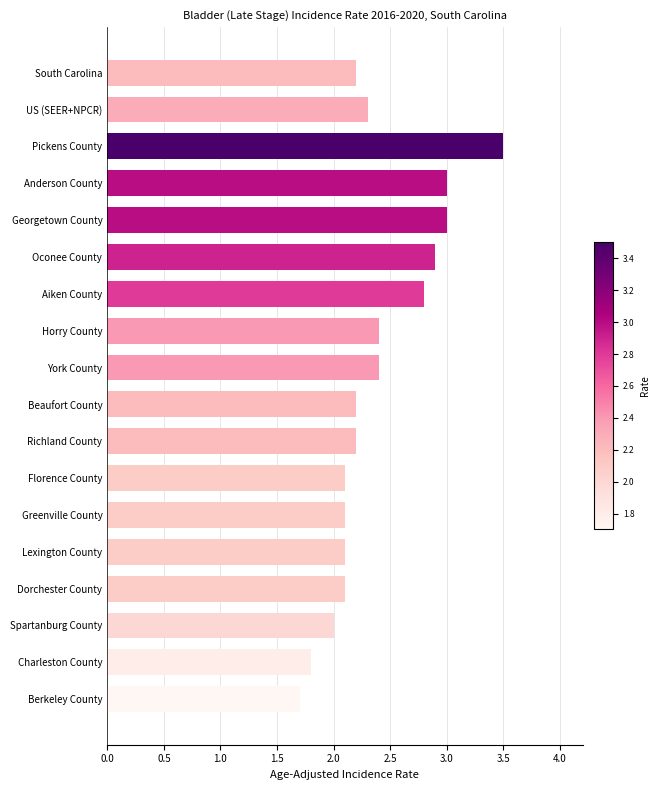

At which category does the chart reach its minimum across all series?

Berkeley County